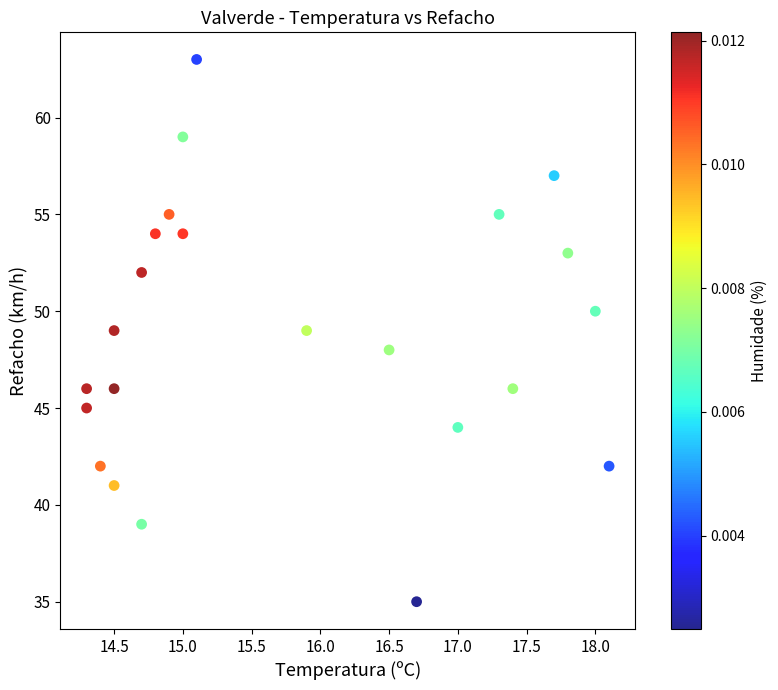

What is the range of Y values (max minus min)?

28